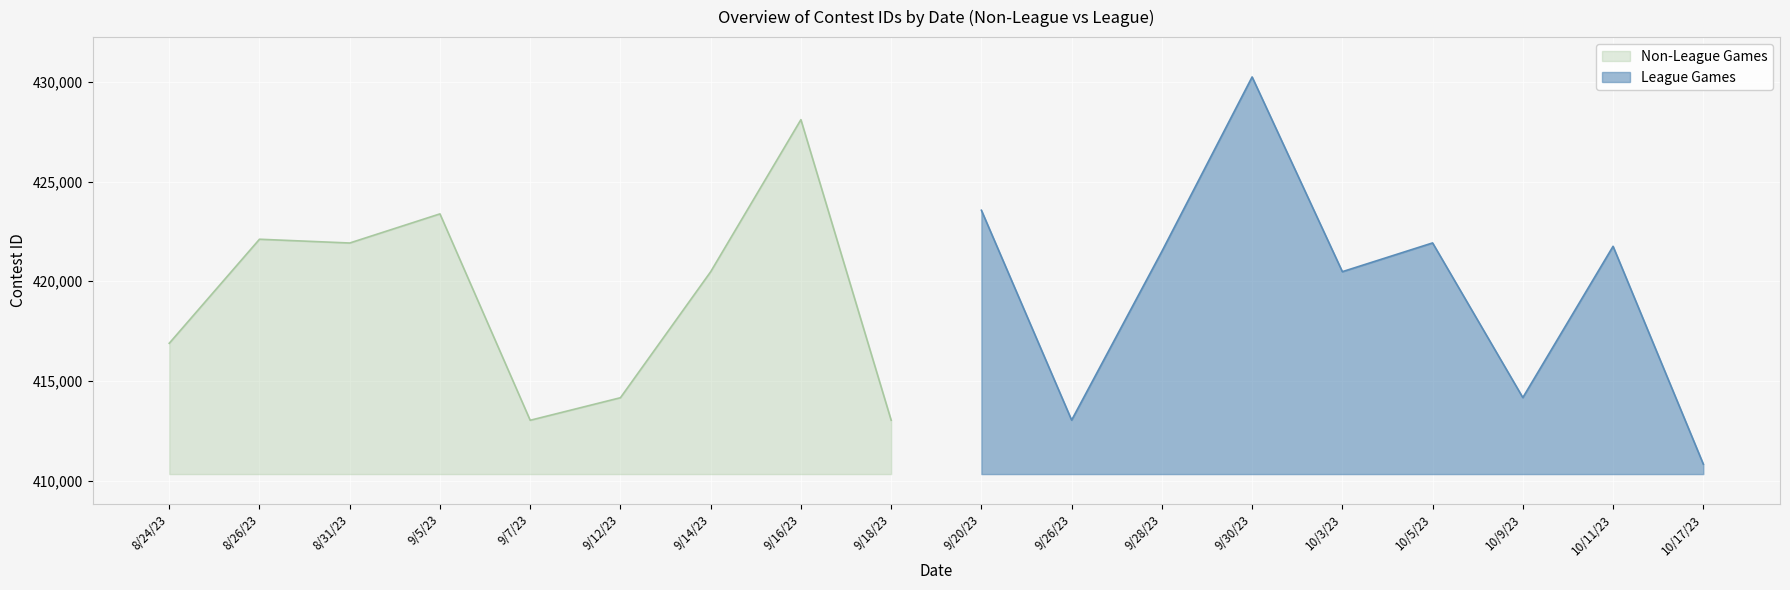

Which category has the highest value in the League Games series?

9/30/23